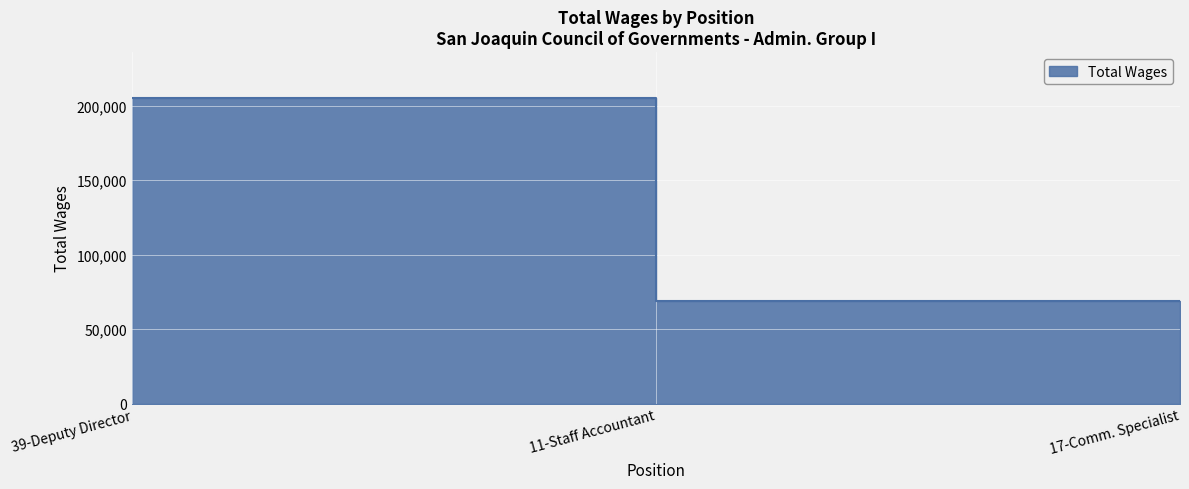

What is the difference between the values at 17-Comm. Specialist and 39-Deputy Director?

136171